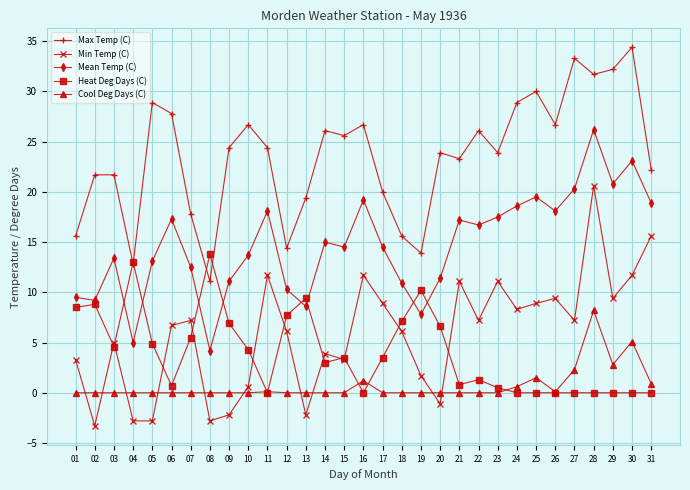

What is the sum of all Heat Deg Days (C) values?

124.6